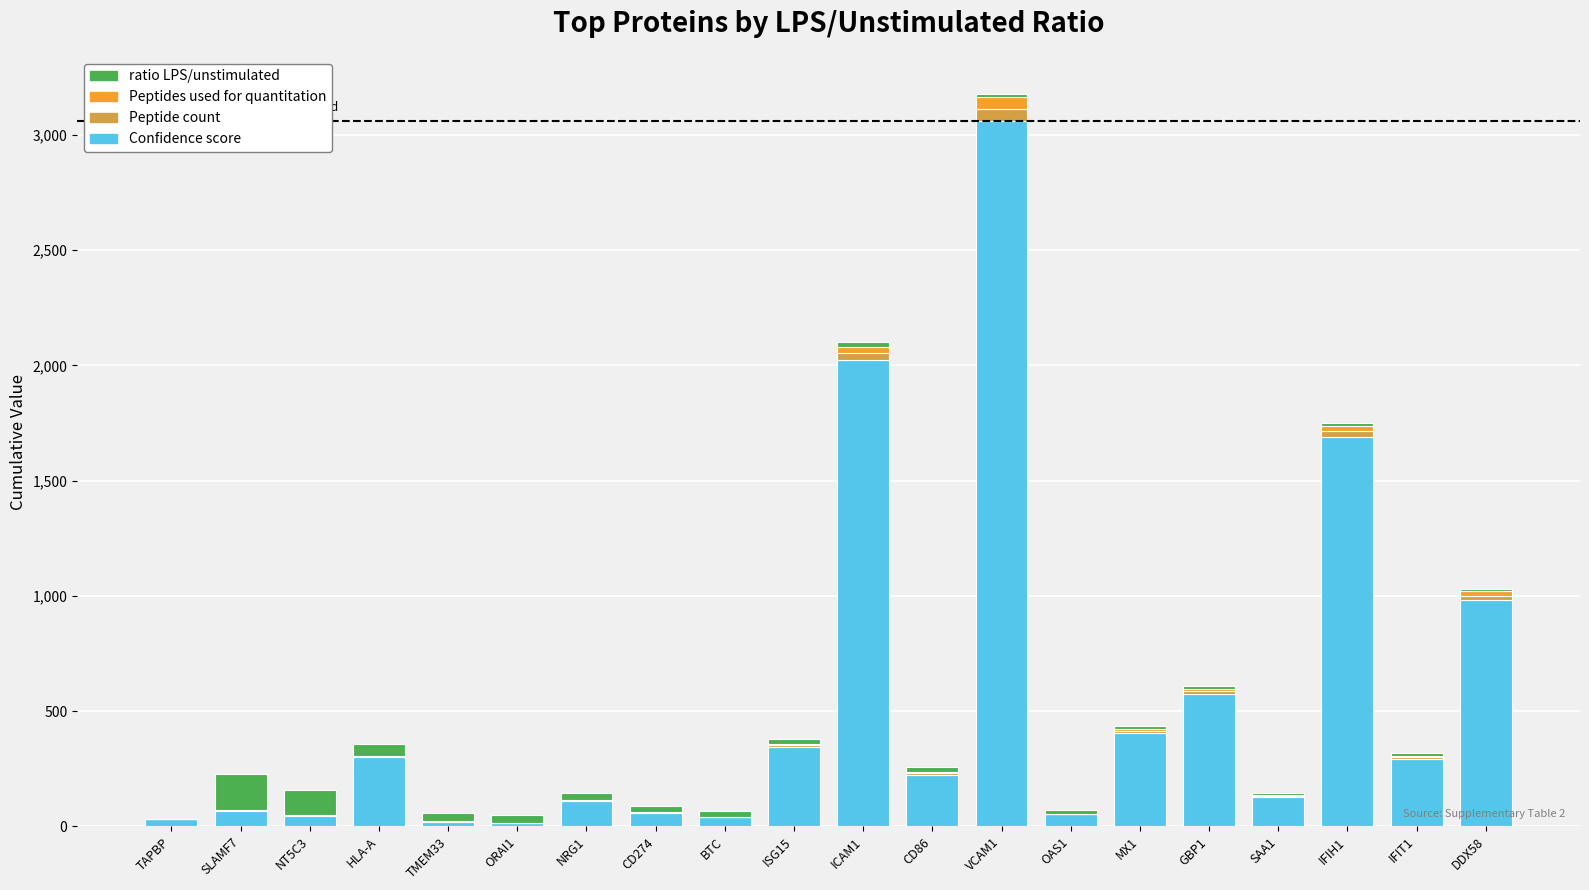

What is the maximum value for Confidence score?

3059.4